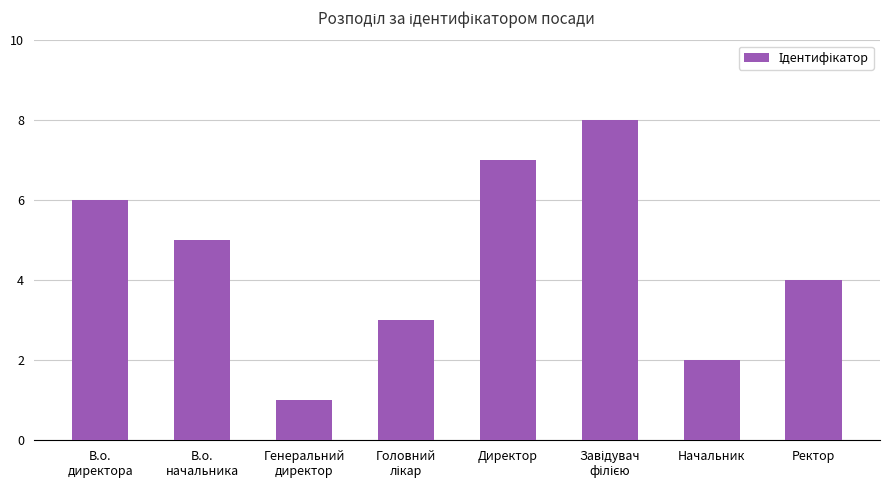

What is the difference between the values at Генеральний
директор and Директор?

6